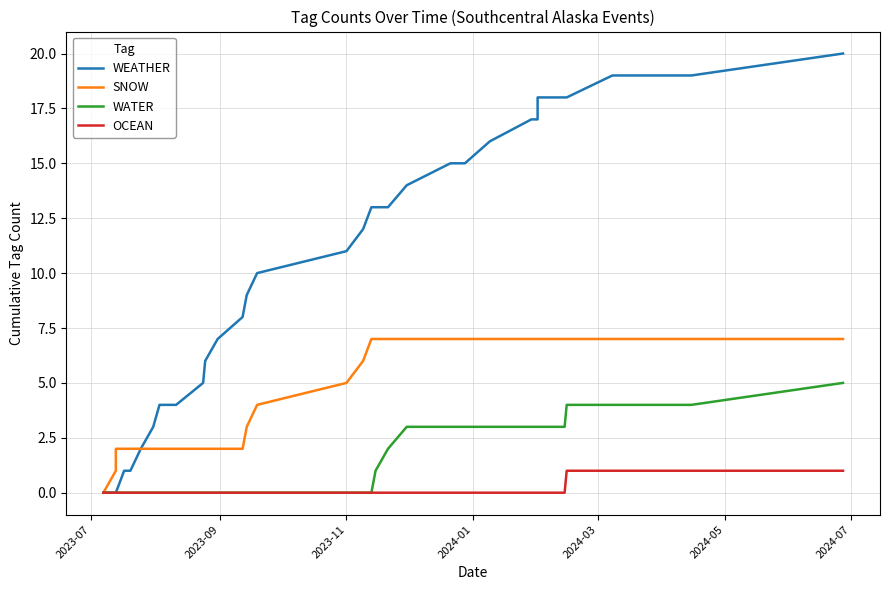

True or false: WEATHER and WATER cross at least once.

False